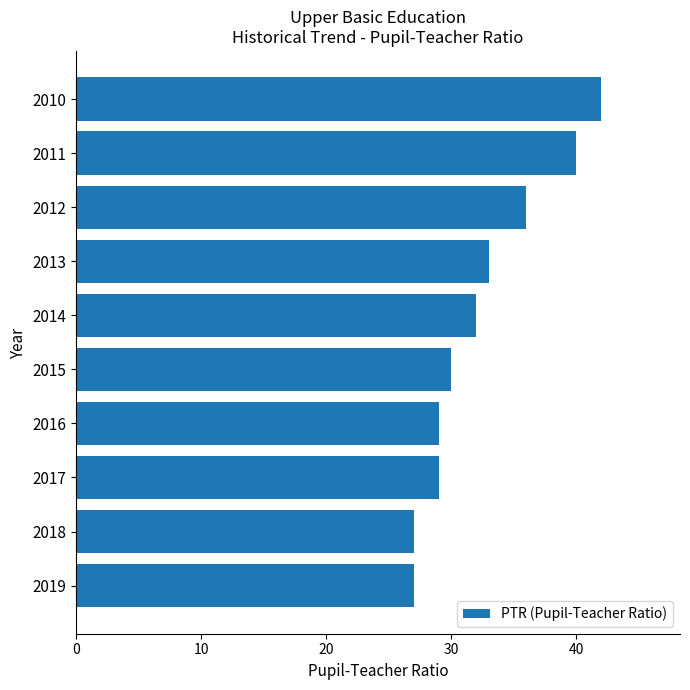

What is the value of the 9th bar from the top?

27